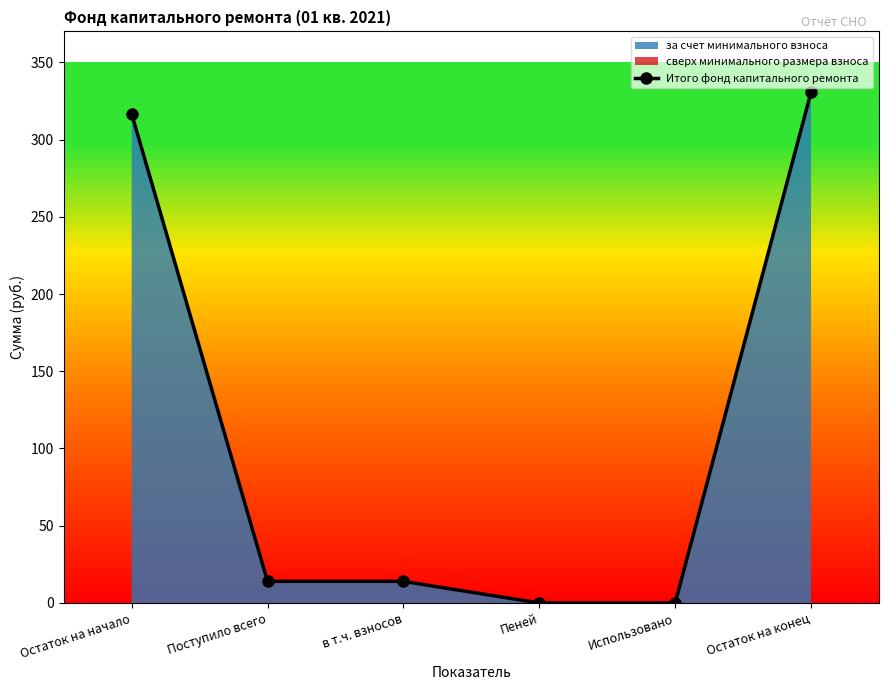

What is the sum of all values?

675.2